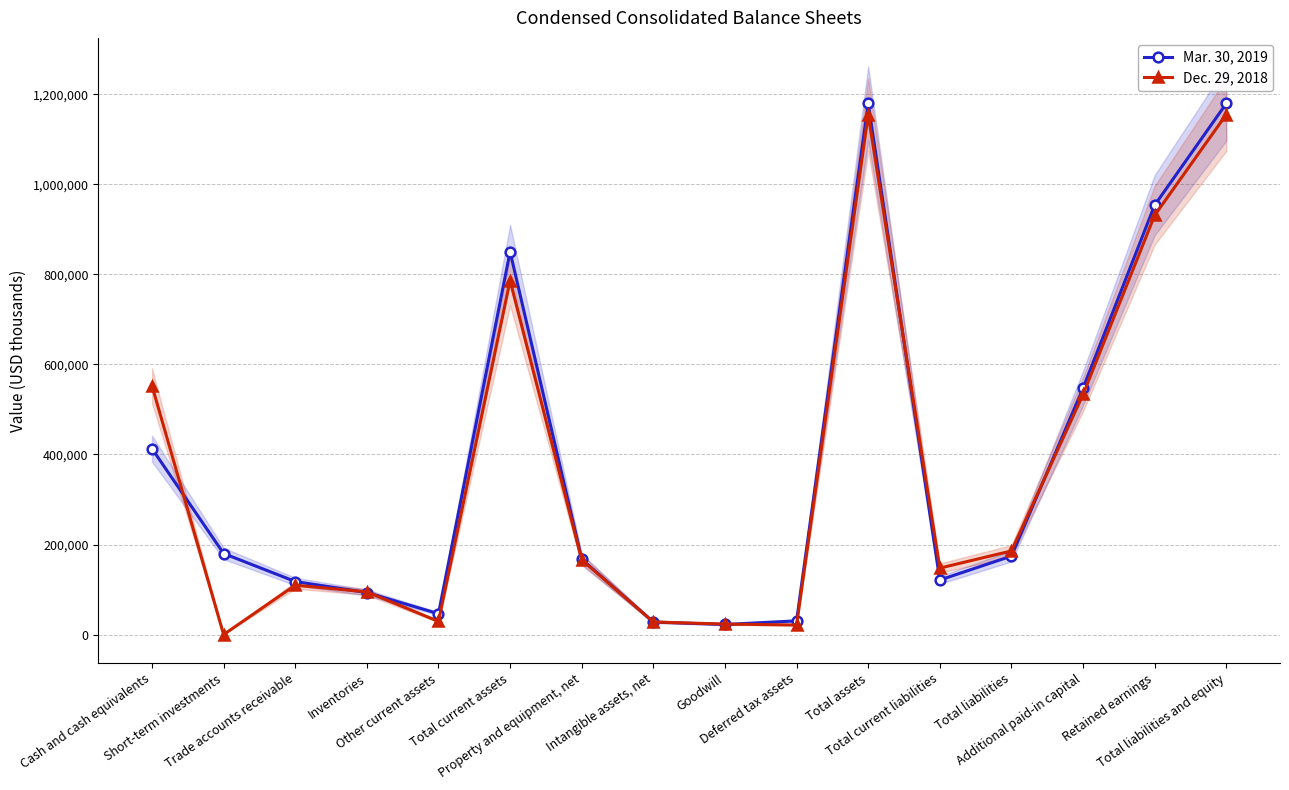

List the labels in order of Dec. 29, 2018 value, largest first.

Total assets, Total liabilities and equity, Retained earnings, Total current assets, Cash and cash equivalents, Additional paid-in capital, Total liabilities, Property and equipment, net, Total current liabilities, Trade accounts receivable, Inventories, Other current assets, Intangible assets, net, Goodwill, Deferred tax assets, Short-term investments